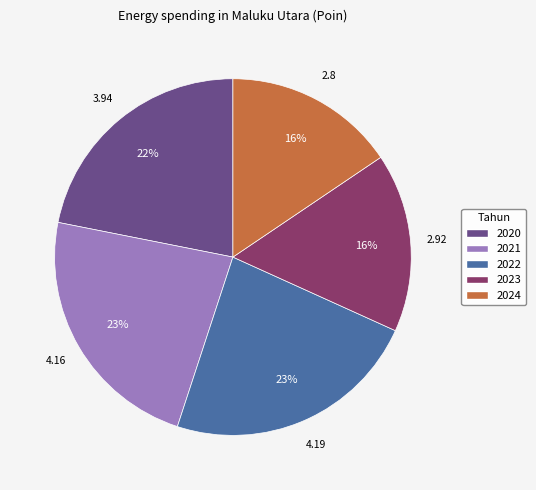

Count the number of slices in the pie.

5